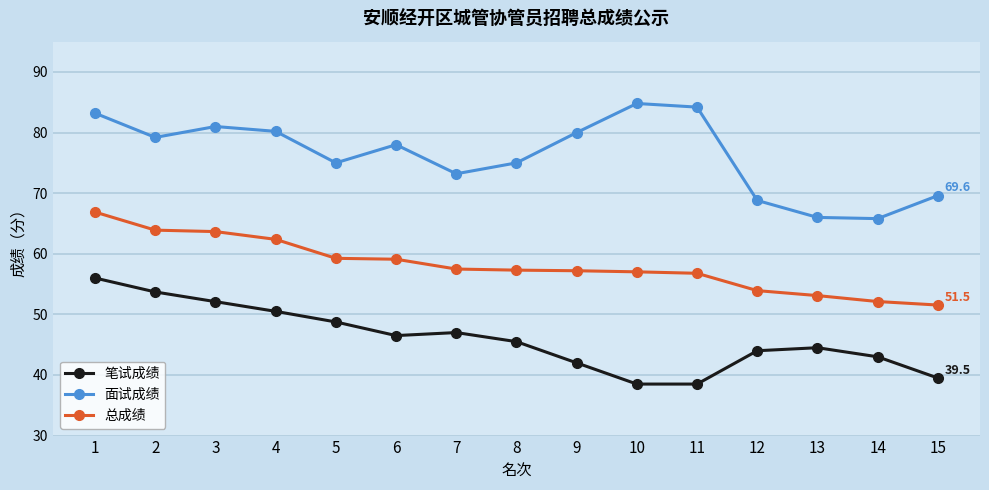

What is the difference between the second highest and second lowest values in the 笔试成绩 series?

15.2